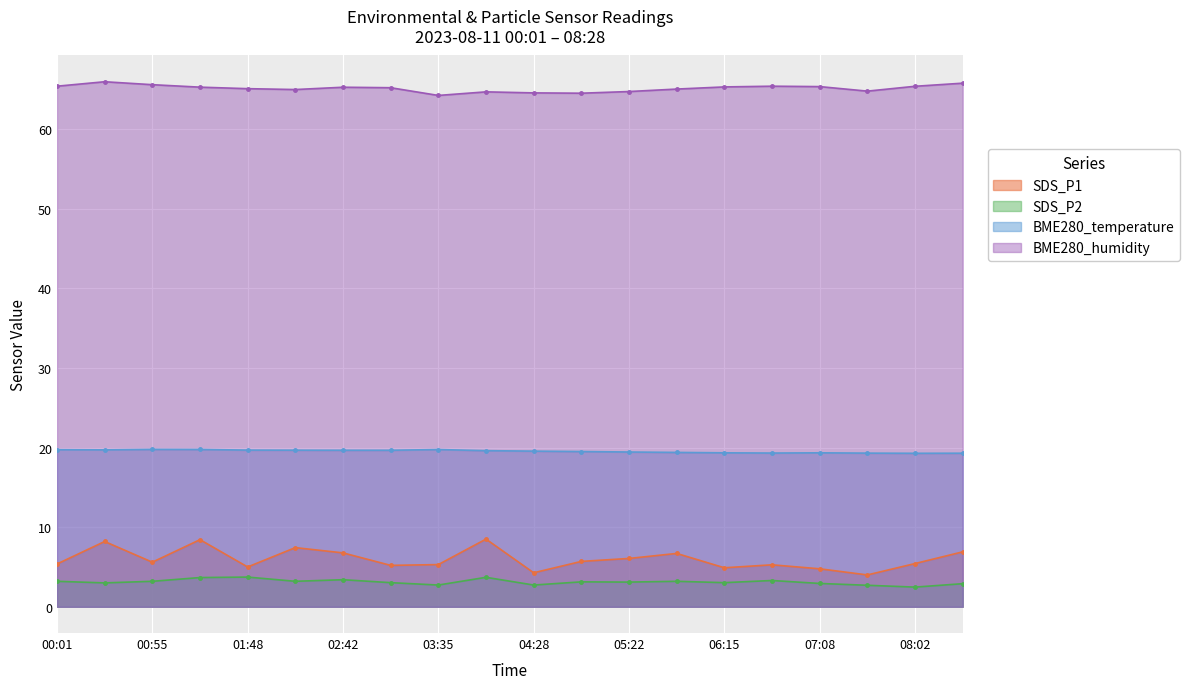

Count the number of categories in the chart.

20